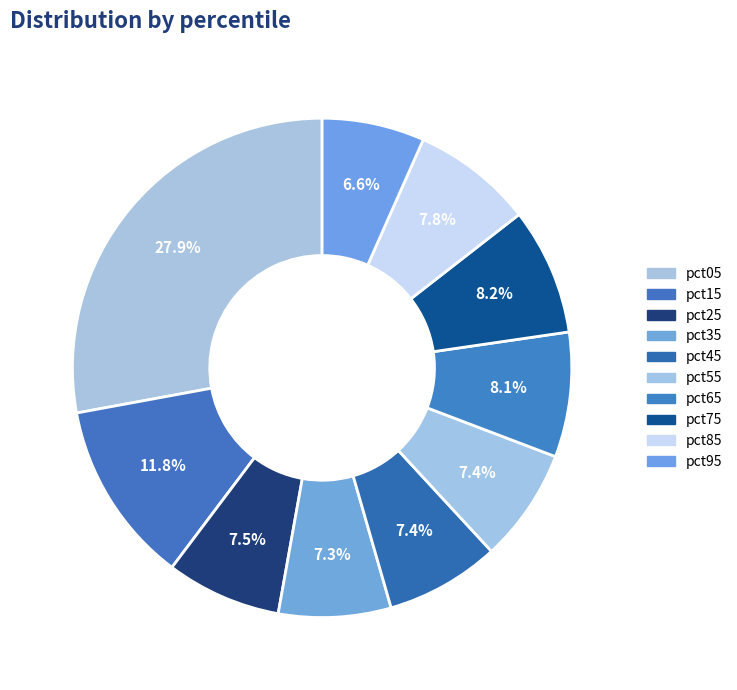

Count the number of slices in the pie.

10